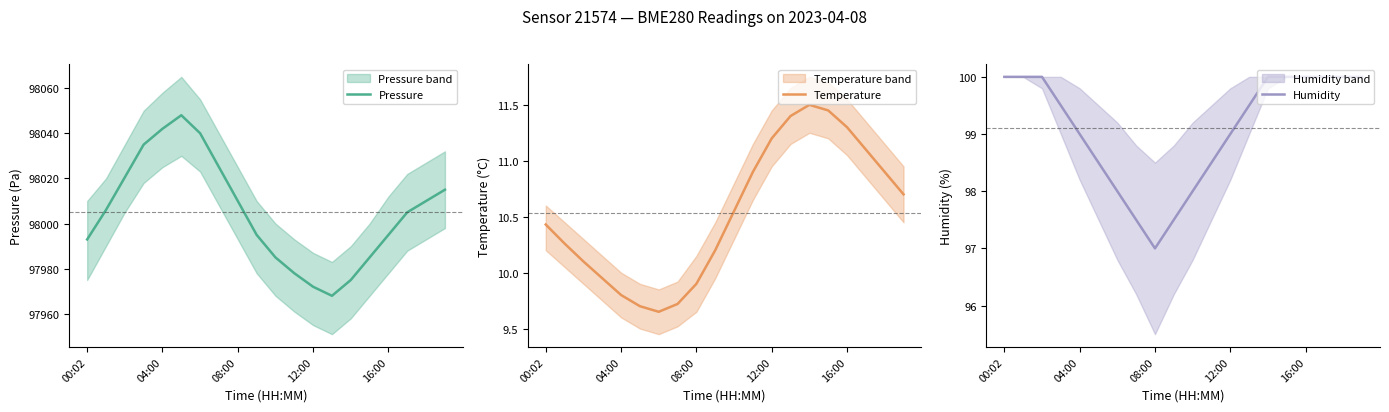

At which category is the sum across all series the highest?

5